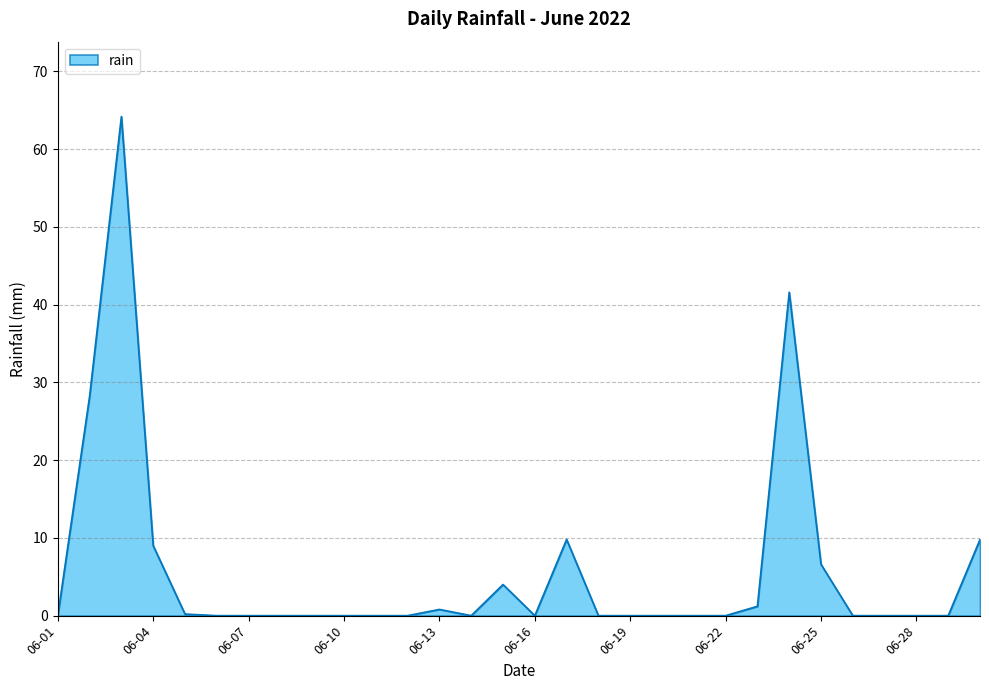

What is the average value?

5.8